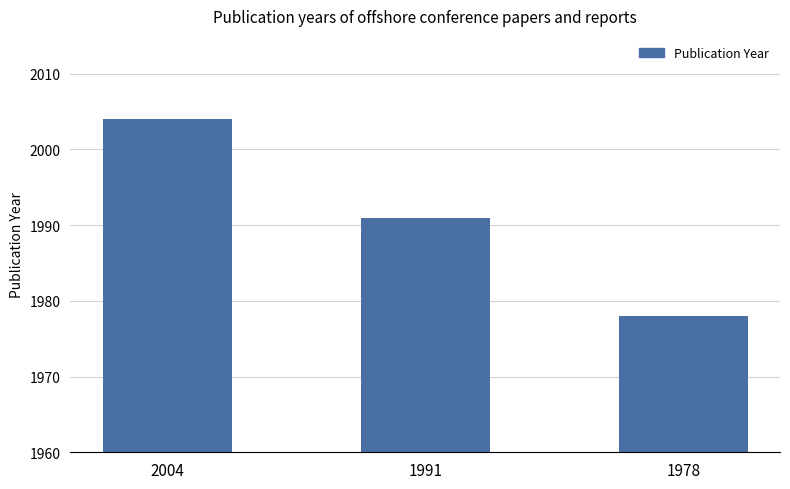

Reading right to left, transcribe all the data shown in this chart.

1978=1978	1991=1991	2004=2004